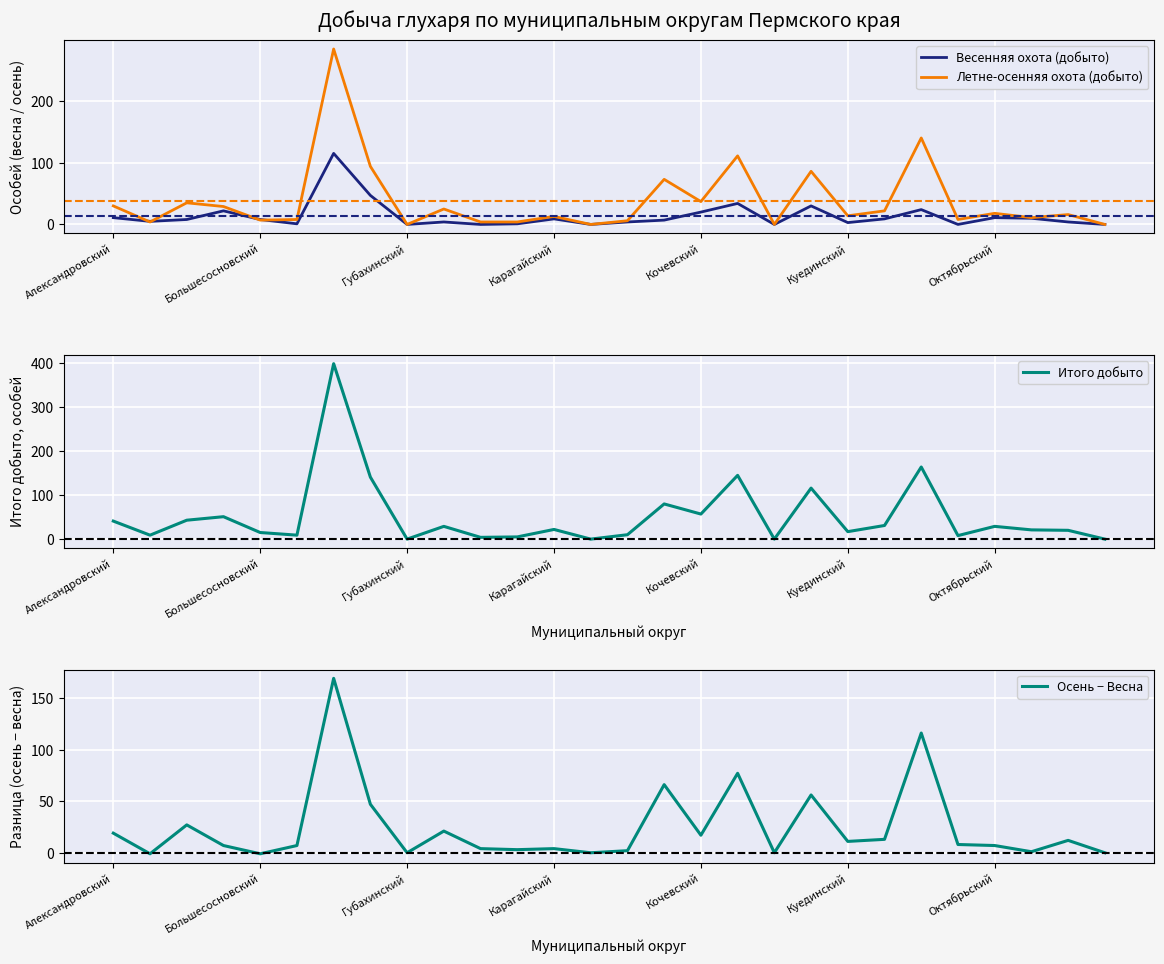

Which series has the largest total across all categories?

Итого добыто